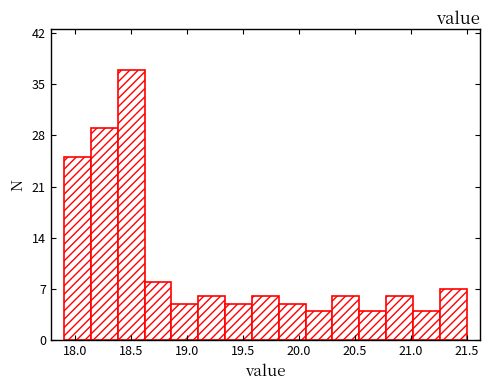

Reading left to right, transcribe this chart: for each bar, give the range it covers on the x-axis and its height. Neither the bar edges nor the heights are printed on the chart, so give them approximately, as read against the axes.

17.90 to 18.14: 25
18.14 to 18.38: 29
18.38 to 18.62: 37
18.62 to 18.86: 8
18.86 to 19.10: 5
19.10 to 19.34: 6
19.34 to 19.58: 5
19.58 to 19.82: 6
19.82 to 20.06: 5
20.06 to 20.30: 4
20.30 to 20.54: 6
20.54 to 20.78: 4
20.78 to 21.02: 6
21.02 to 21.26: 4
21.26 to 21.50: 7